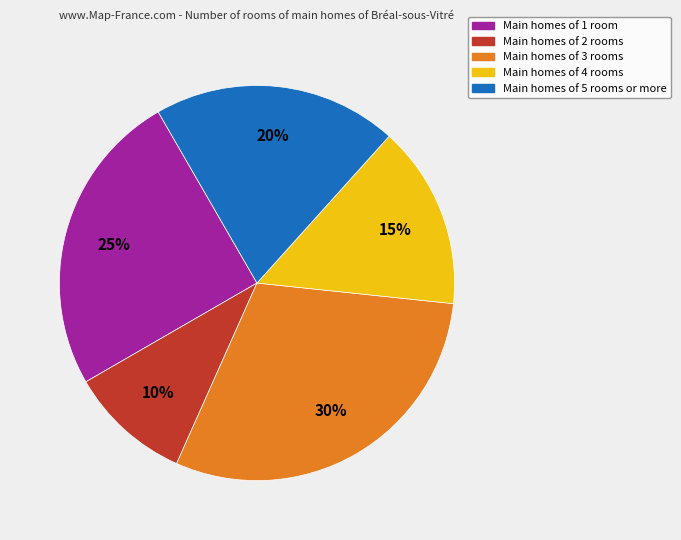

To the nearest percent, what is the difference between the largest and smallest slice percentages?

20%